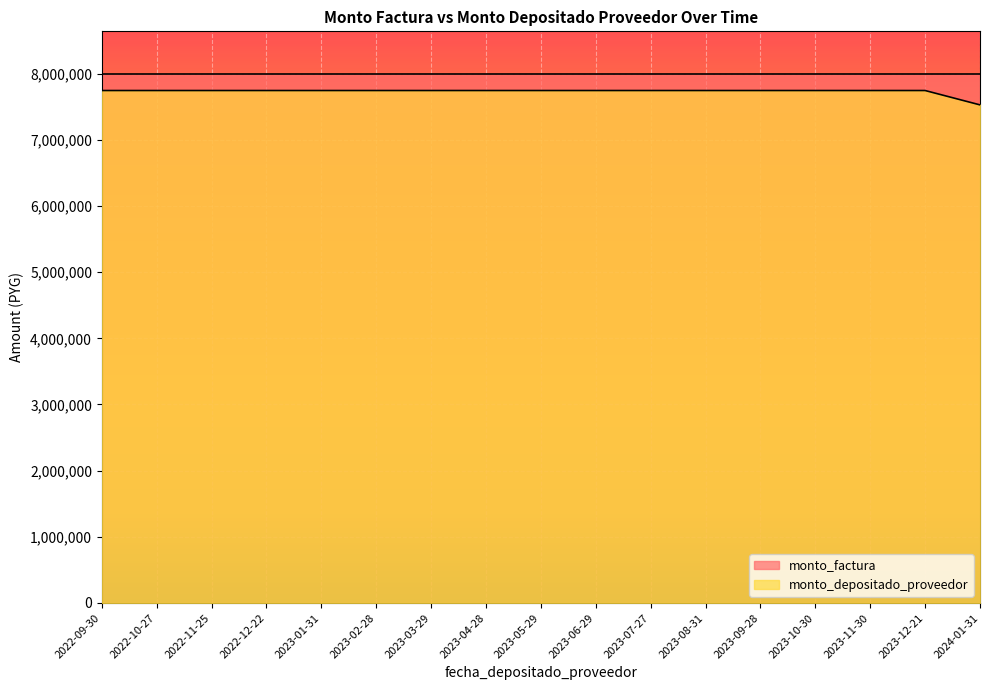

What is the label of the 14th point from the right?

2022-12-22